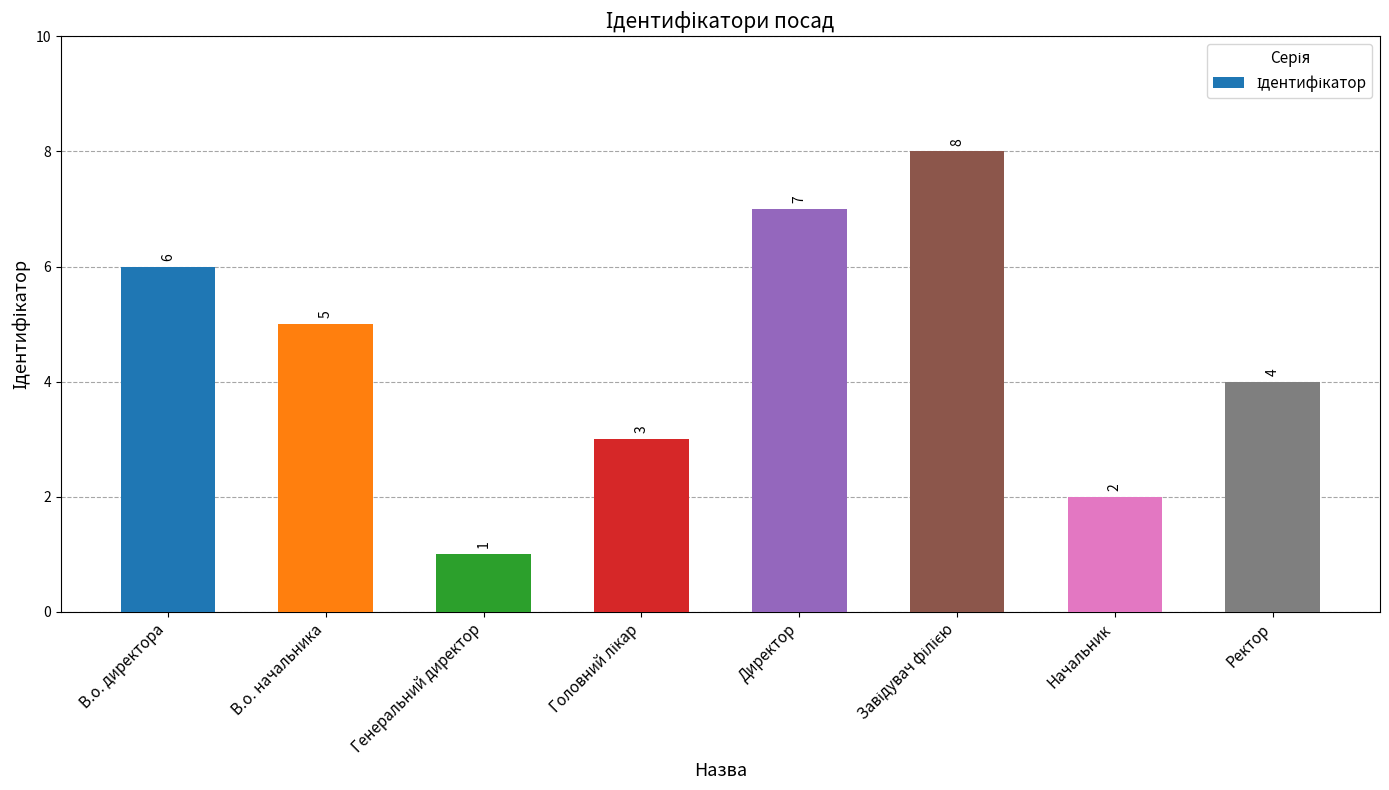

What is the maximum value shown in the chart?

8